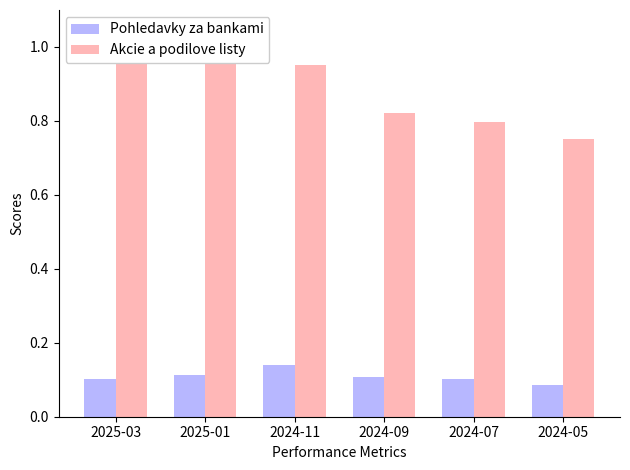

Does the chart contain any negative values?

No